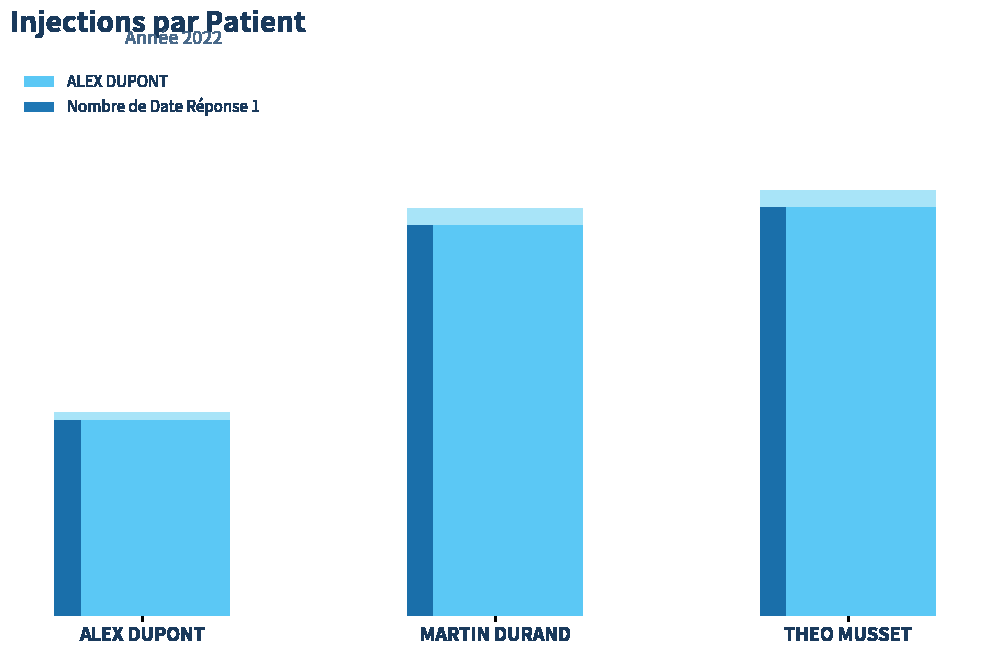

List the labels in order of value, largest first.

THEO MUSSET, MARTIN DURAND, ALEX DUPONT